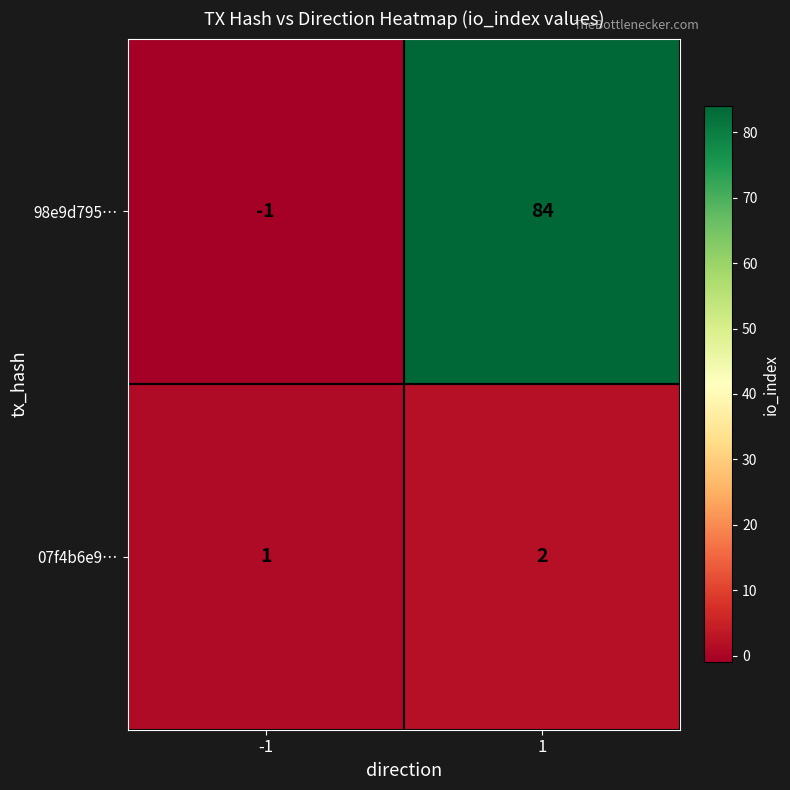

At 1, list the series in order from largest to smallest.

98e9d795…, 07f4b6e9…